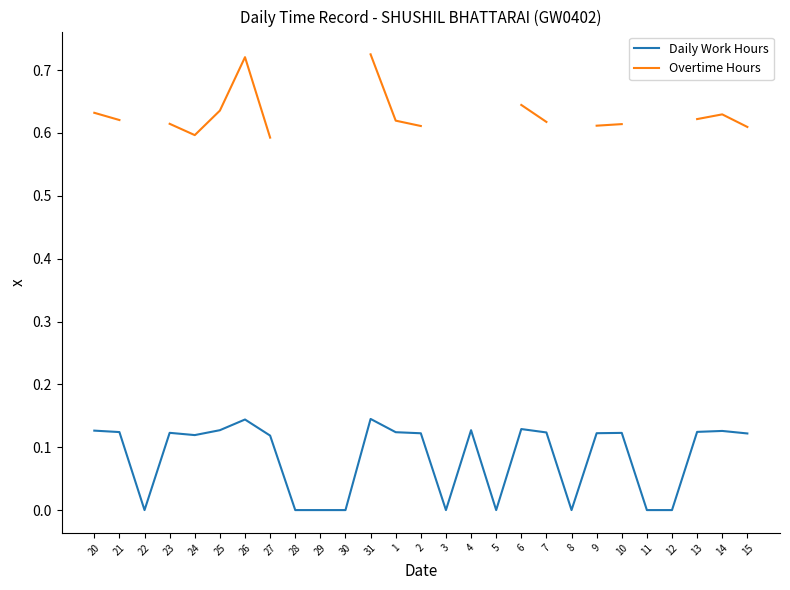

At which category is the sum across all series the highest?

31